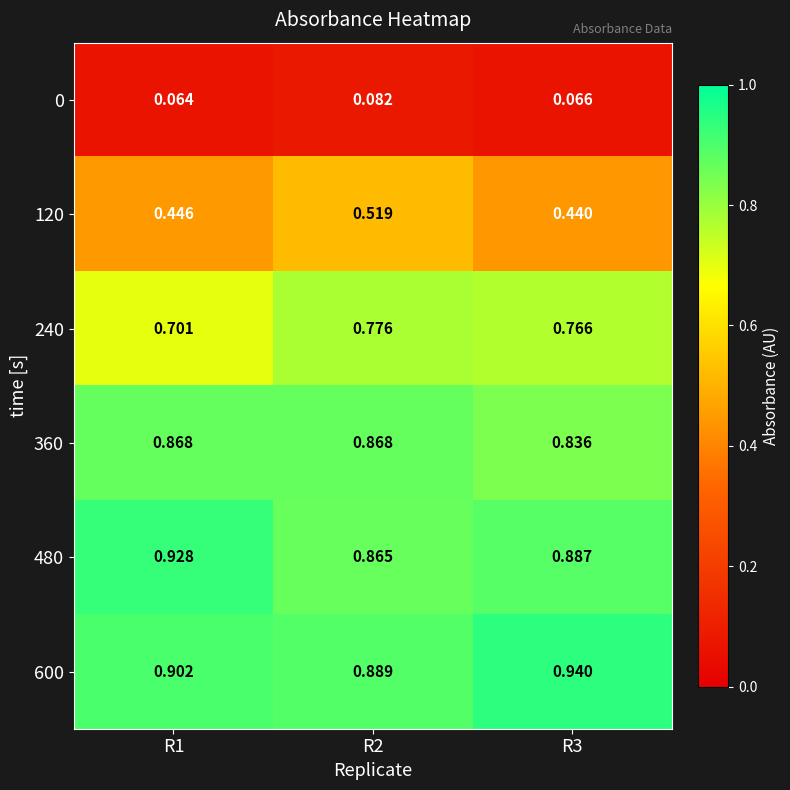

How many data points does each series have?

3